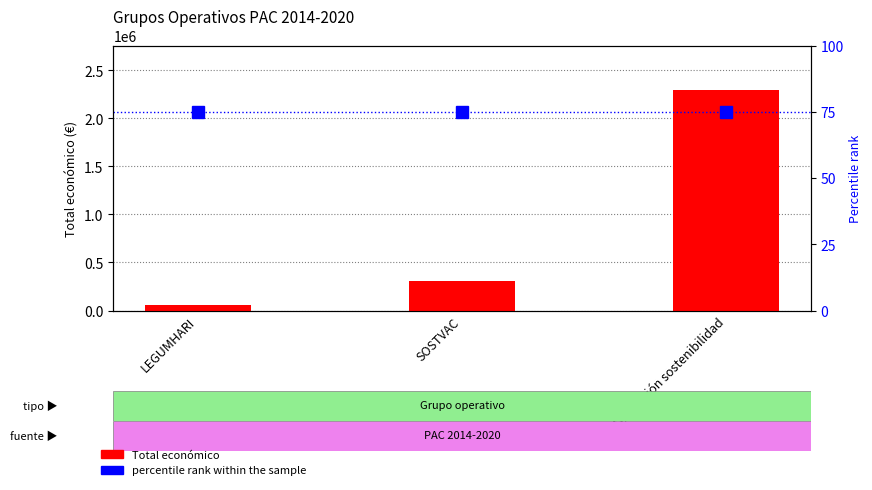

The value of percentile rank within the sample at LEGUMHARI is 130. True or false?

False